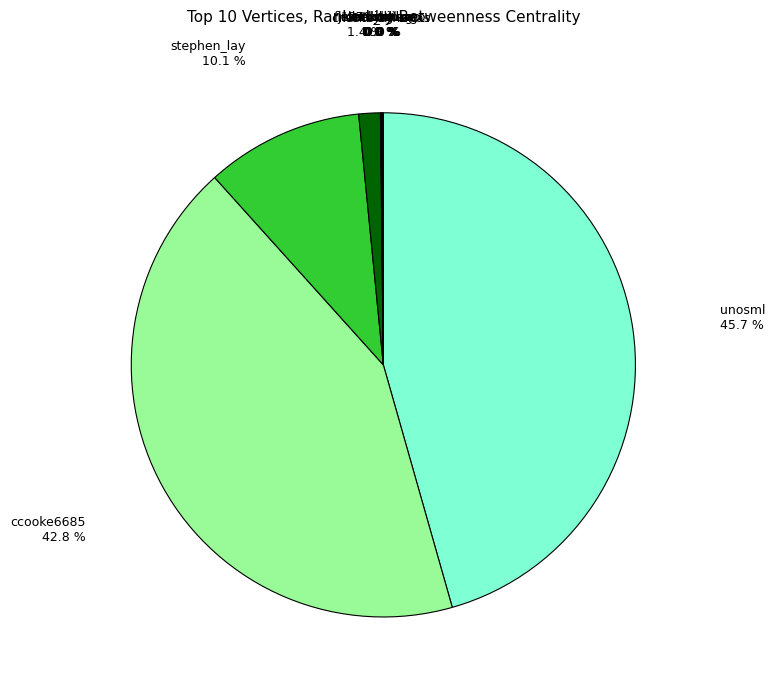

What is the smallest slice in the pie chart?

fintankchicago